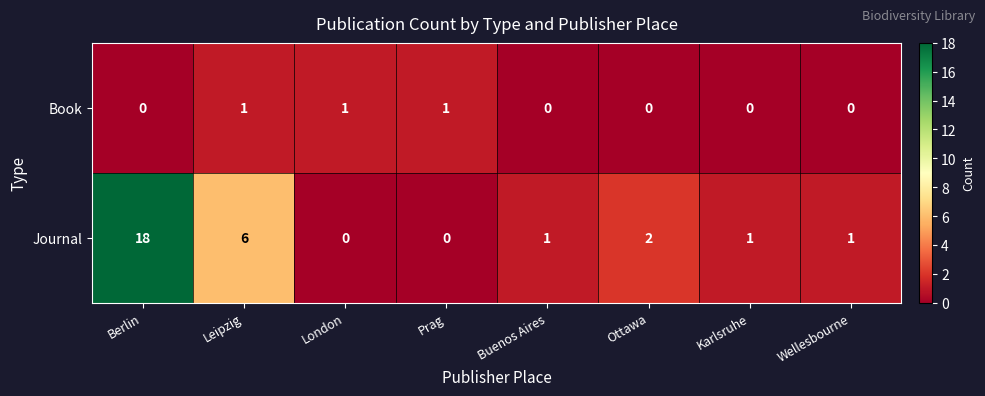

At how many categories does at least one series exceed 9?

1